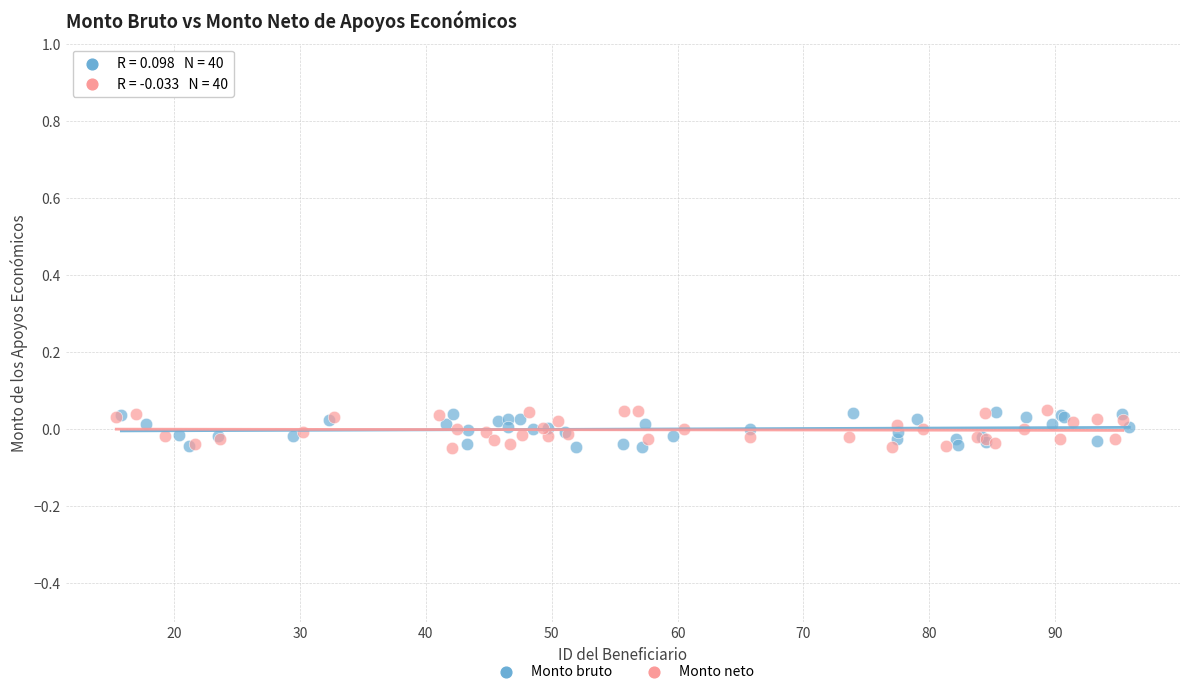

What are all the series names shown in the legend?

Monto bruto, Monto neto